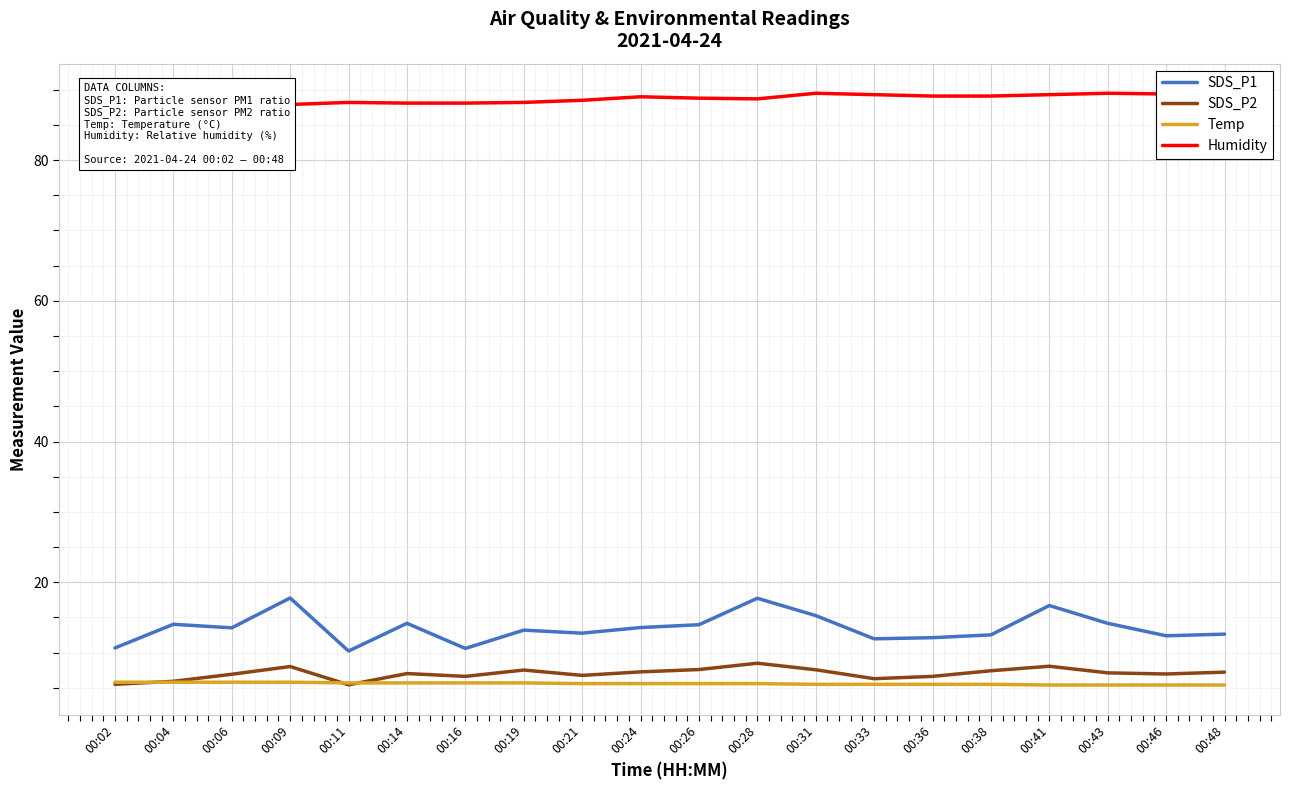

Which category has the lowest value in the Humidity series?

00:04